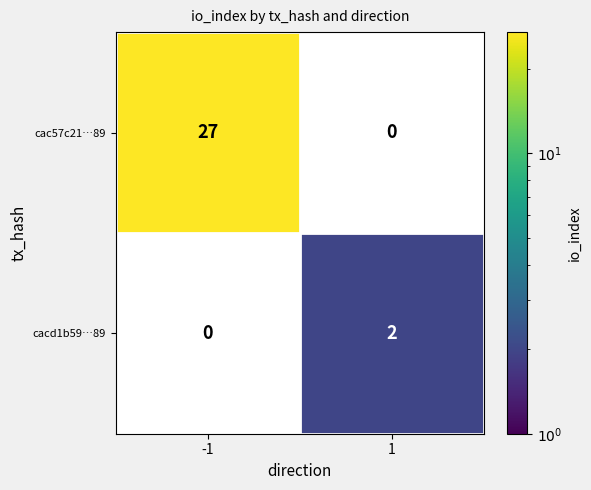

How many distinct data groups are displayed?

2